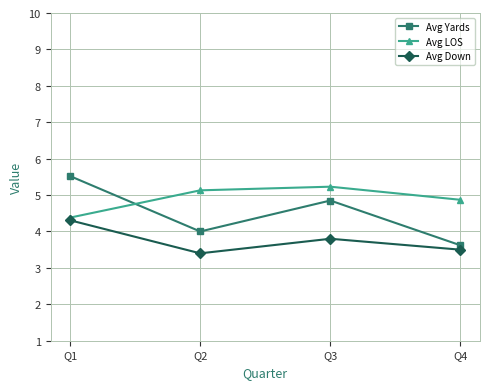

True or false: Avg Yards has a value of 4.8 at Q3.

True